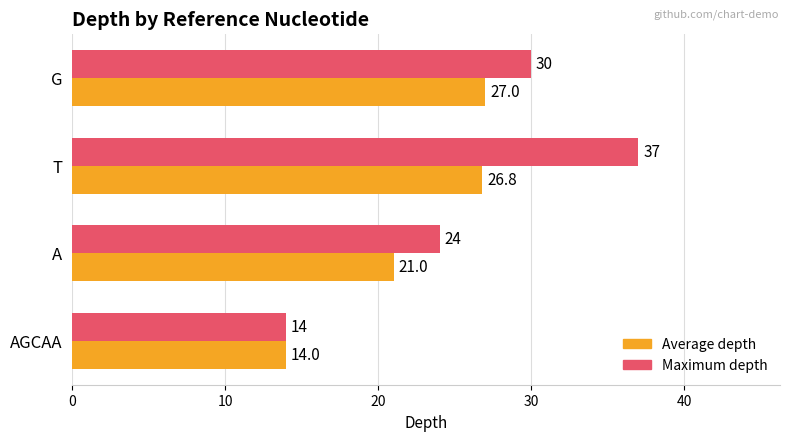

Which series has the largest range (max minus min)?

Maximum depth